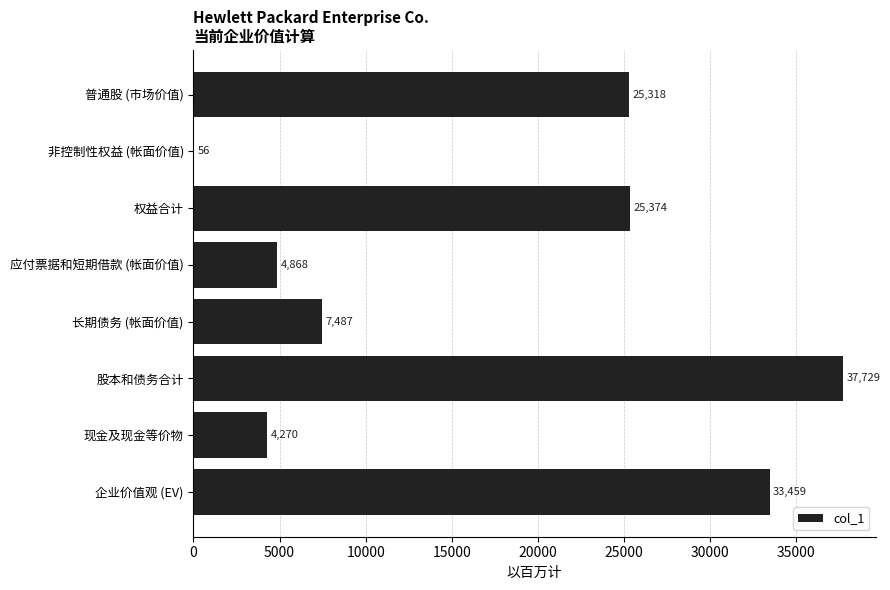

The chart shows a value of 56 at 非控制性权益 (帐面价值). True or false?

True